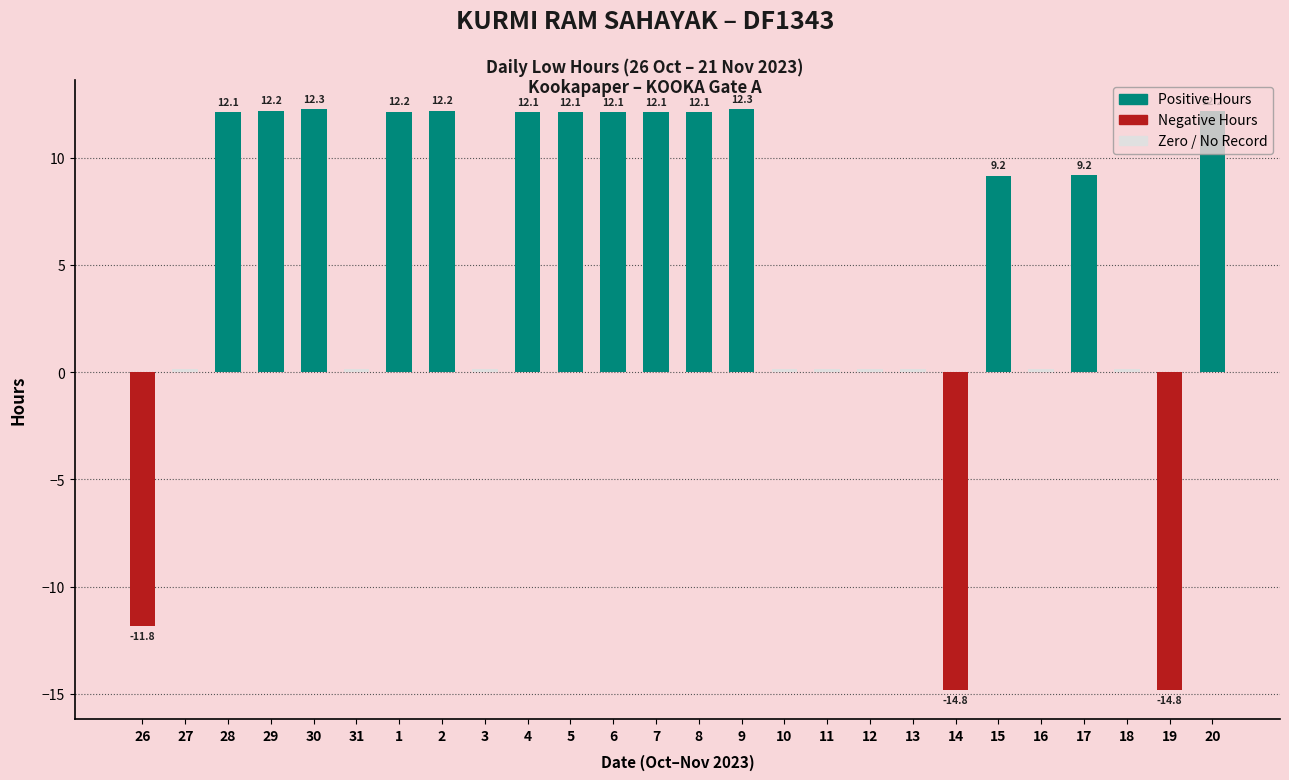

What is the label of the 12th bar from the right?

9